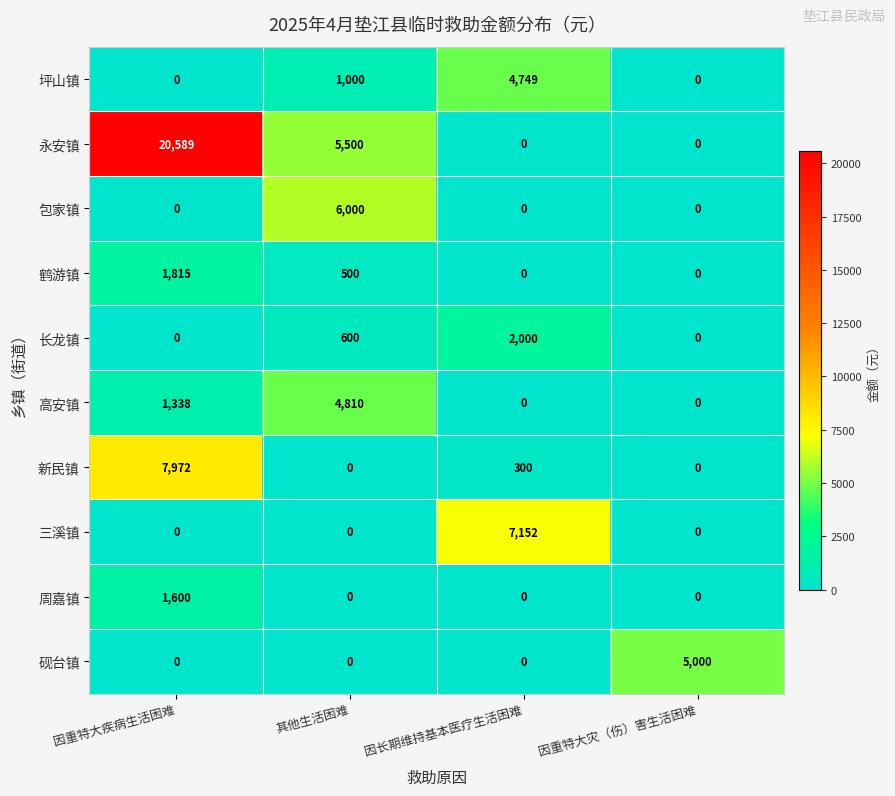

How many data points does each series have?

4